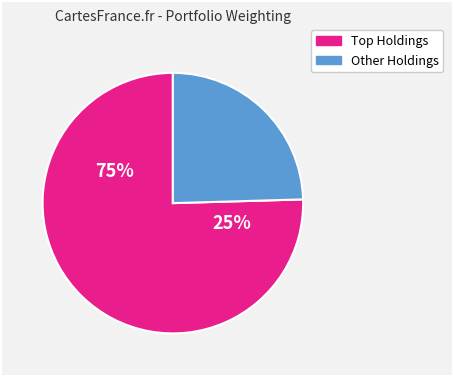

True or false: ALB accounts for 11% of the total.

False